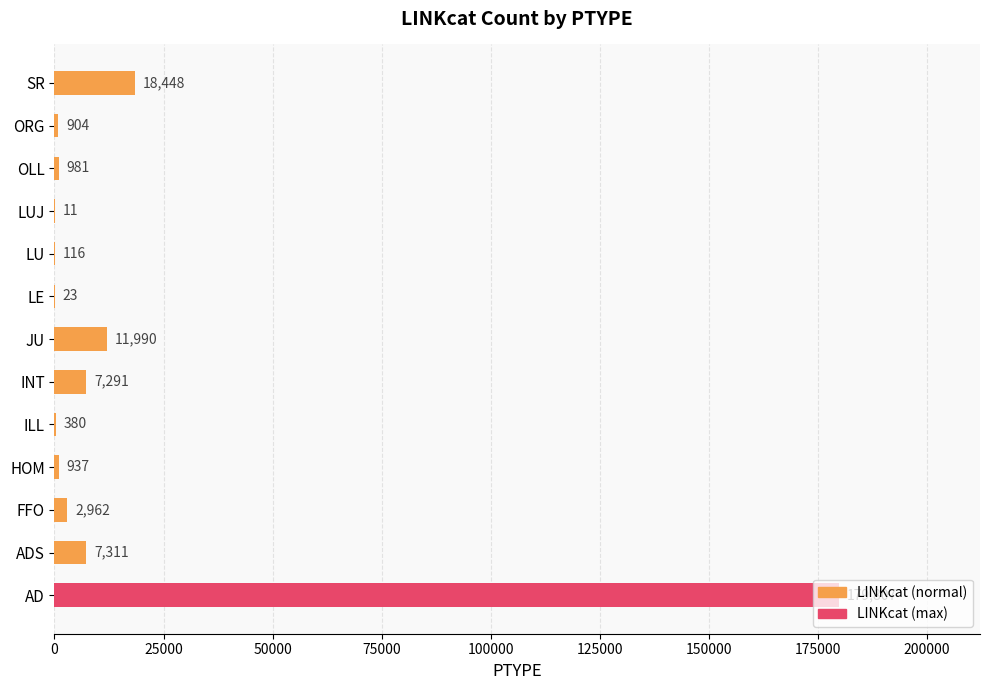

Does the chart contain stacked bars?

No